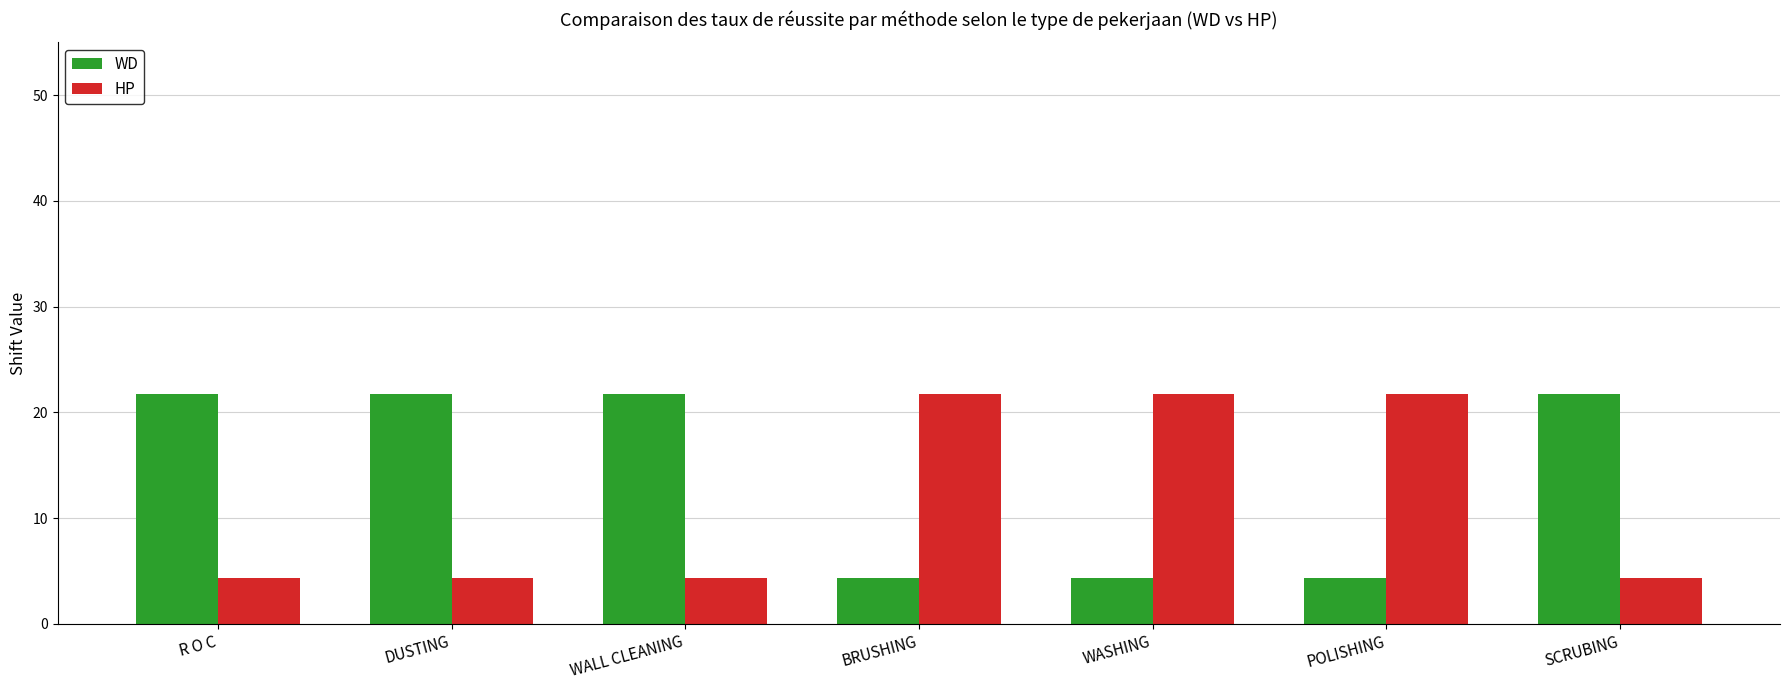

Count the number of data series in this chart.

2